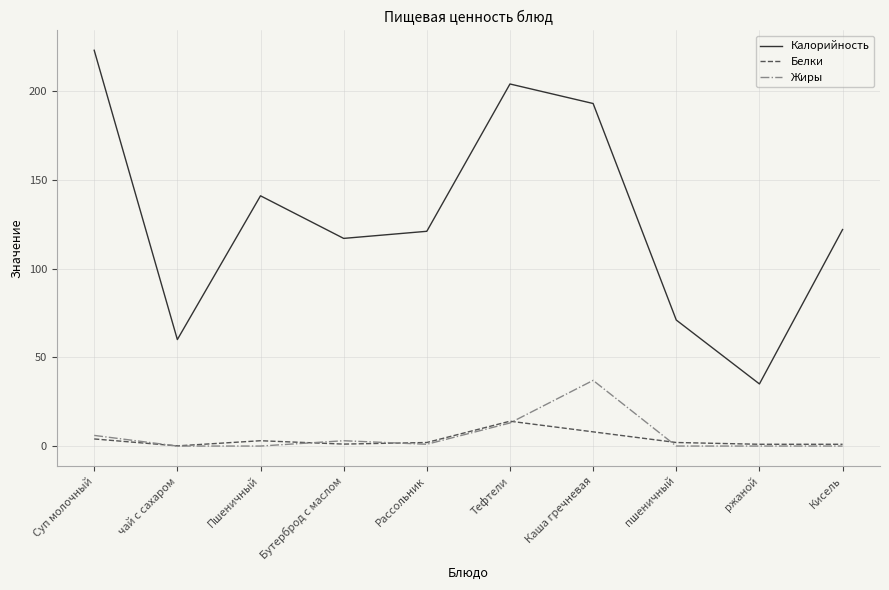

Read the Калорийность value at Рассольник.

121.0